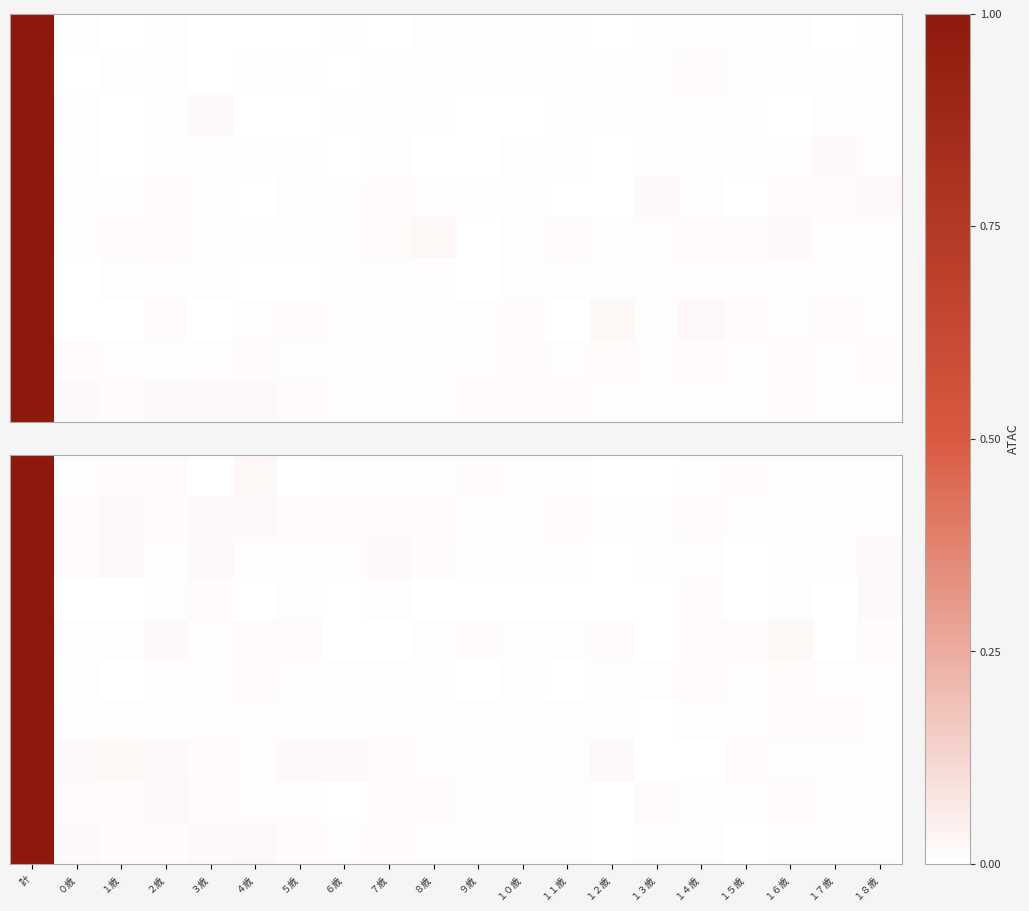

What is the maximum value shown in the chart?

1.0